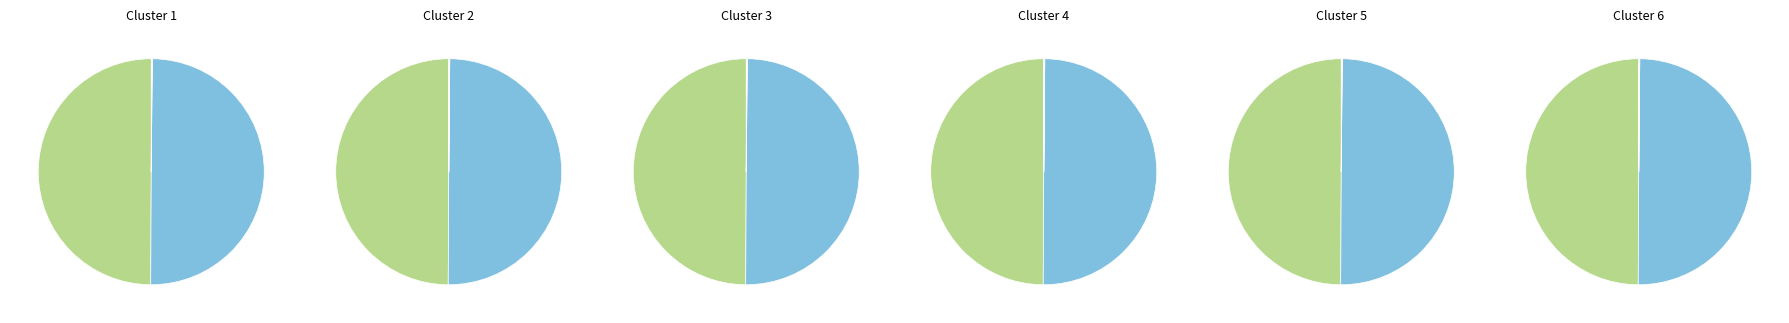

Does 2019-20 Budget account for over 50% of the chart?

No